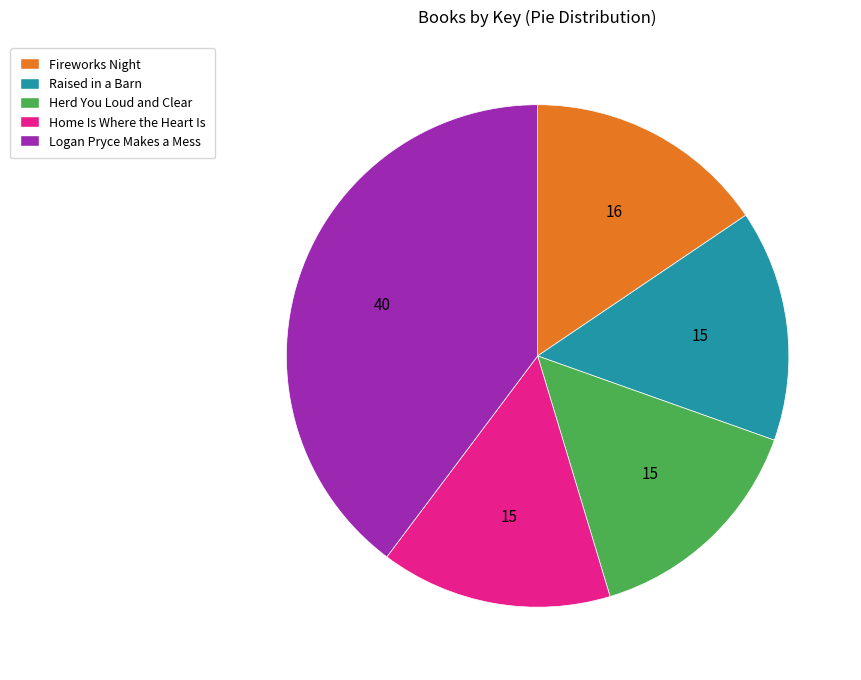

The Raised in a Barn slice represents 15% of the pie. True or false?

True